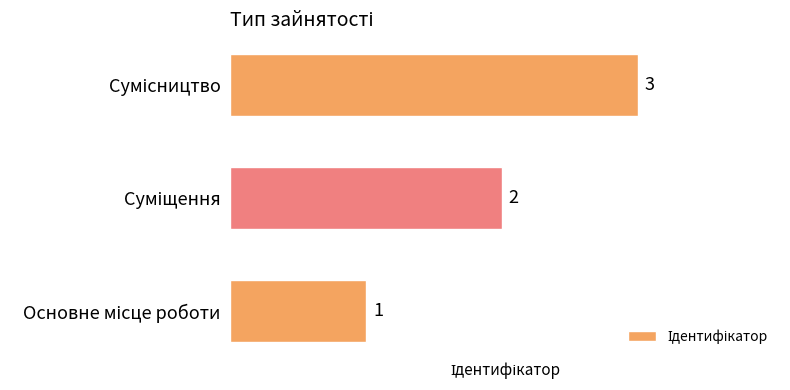

Count the values in the range 1 to 3.

3